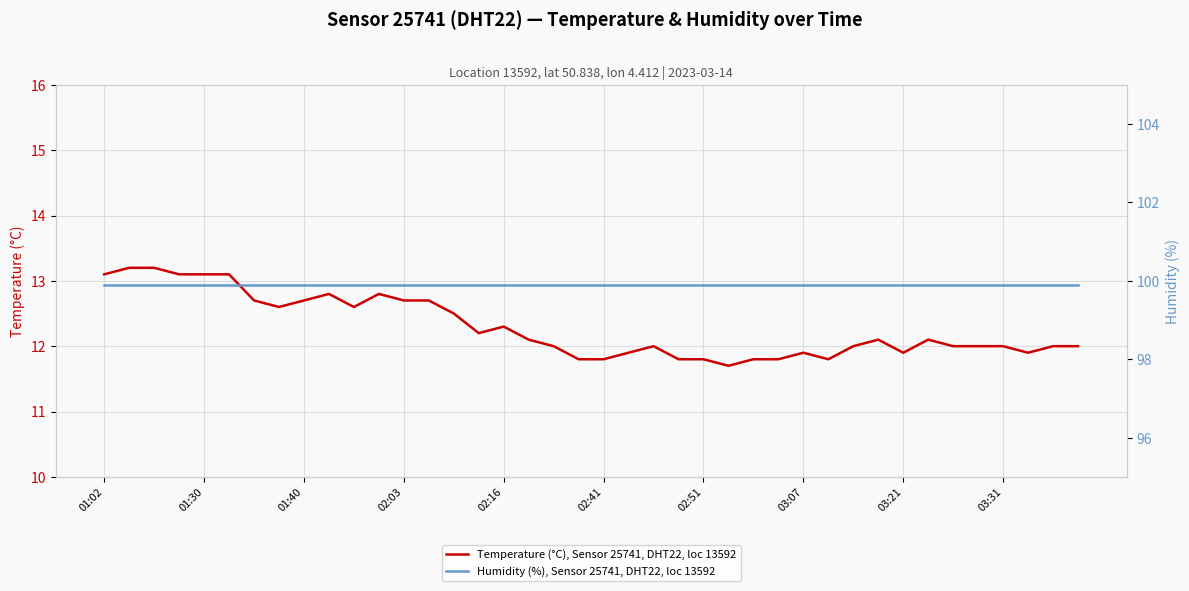

True or false: Temperature (°C), Sensor 25741, DHT22, loc 13592 and Humidity (%), Sensor 25741, DHT22, loc 13592 cross at least once.

False